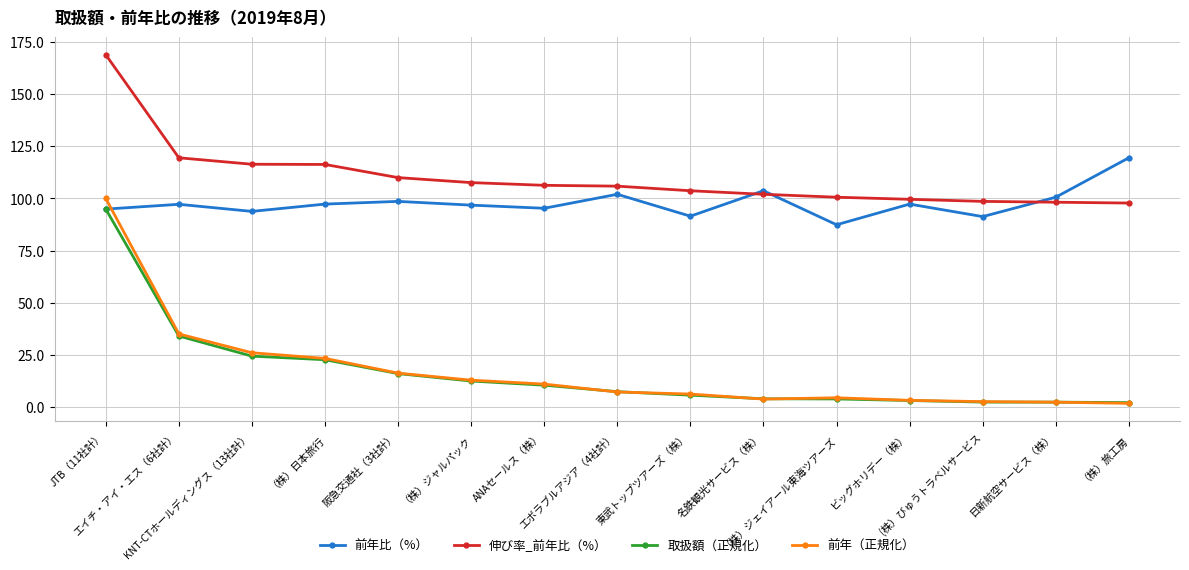

What is the greatest value displayed?

168.9